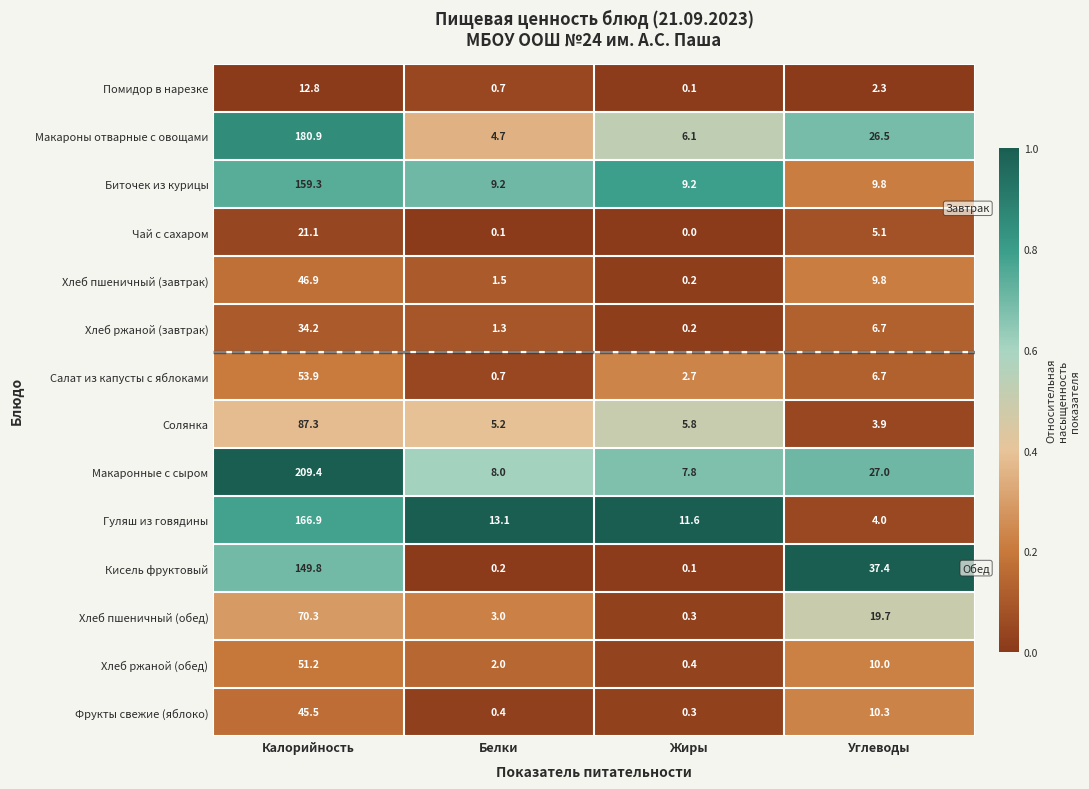

Which series has the largest range (max minus min)?

Макаронные с сыром